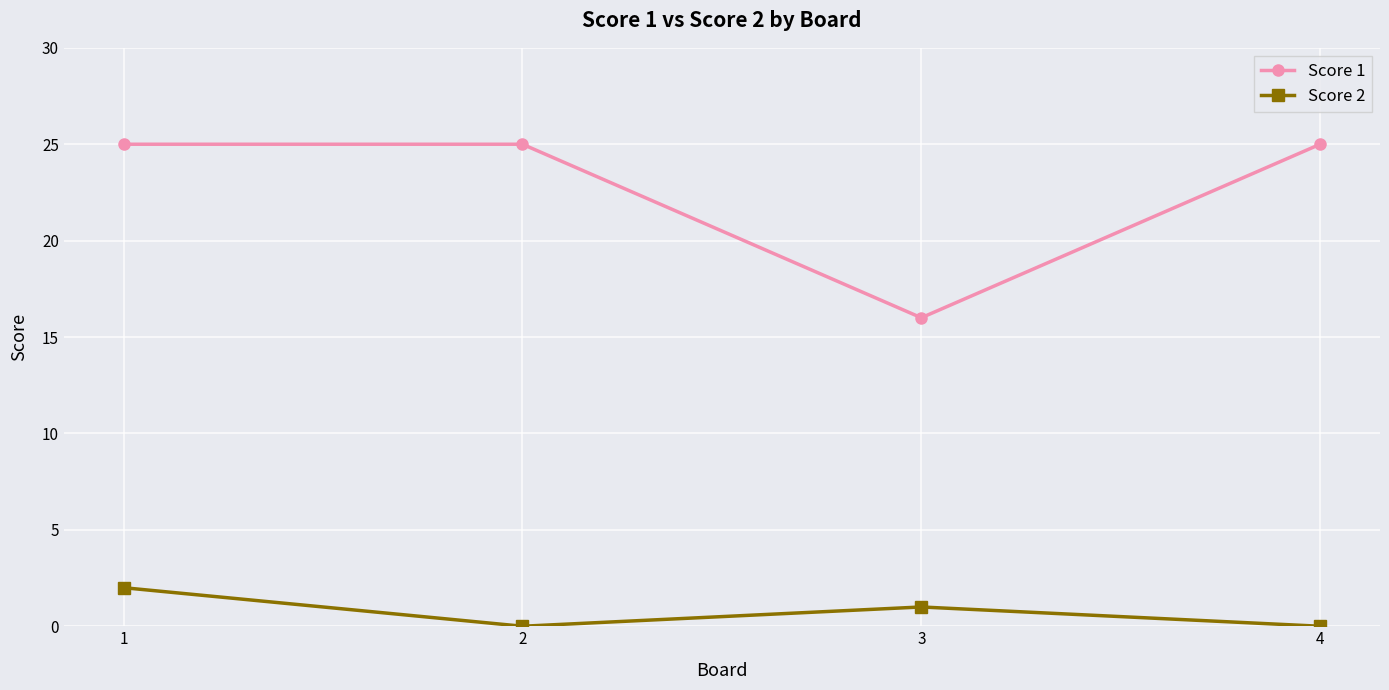

How many lines are shown in the chart?

2